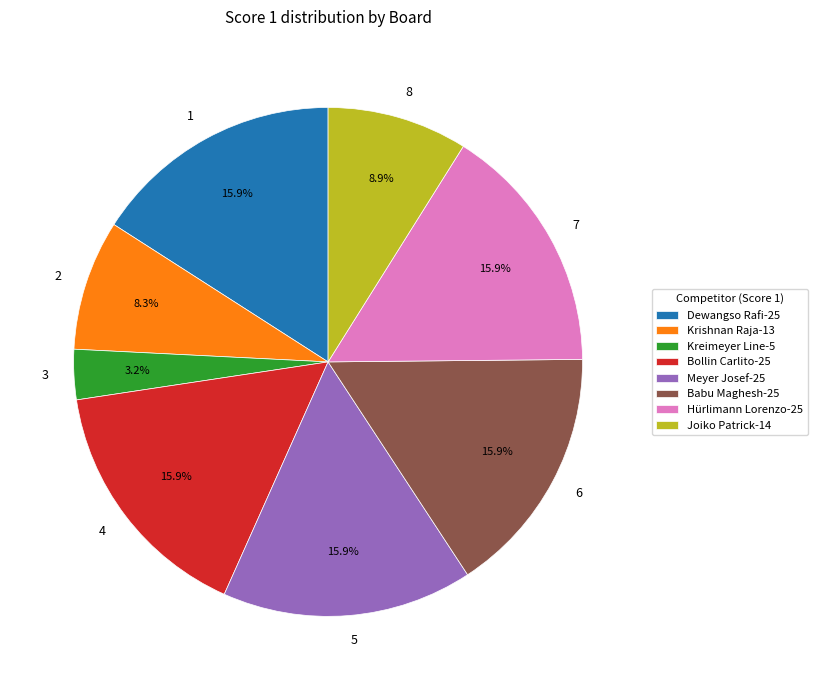

The 7 slice represents 16% of the pie. True or false?

True